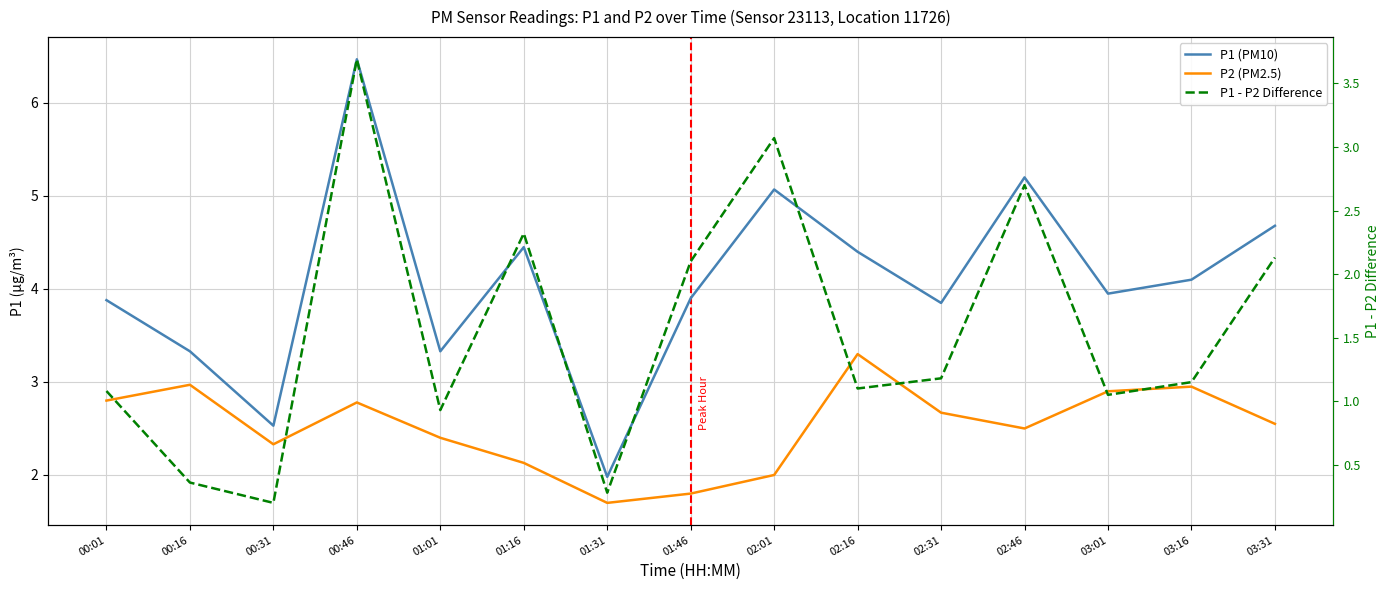

How many series are shown in this chart?

3